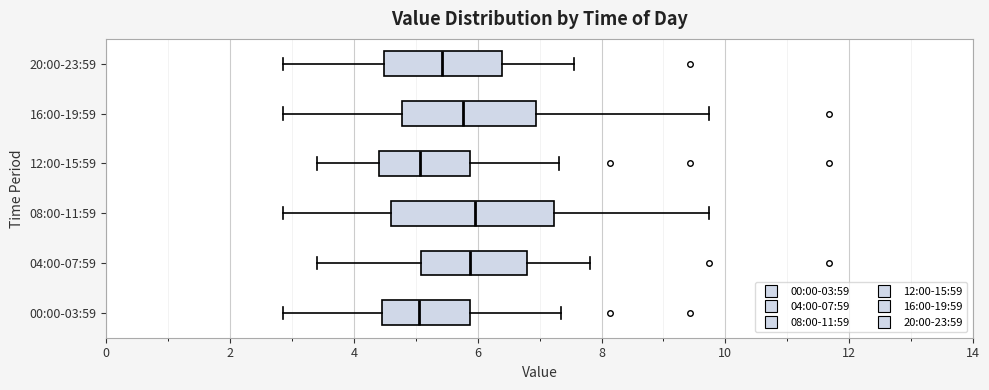

Which box is the widest, from its left edge to its right edge?

08:00-11:59